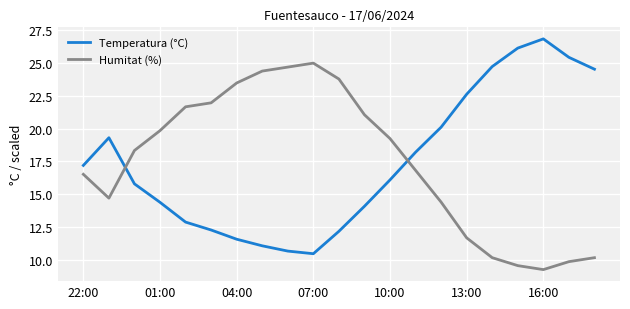

What is the maximum value shown in the chart?

26.8